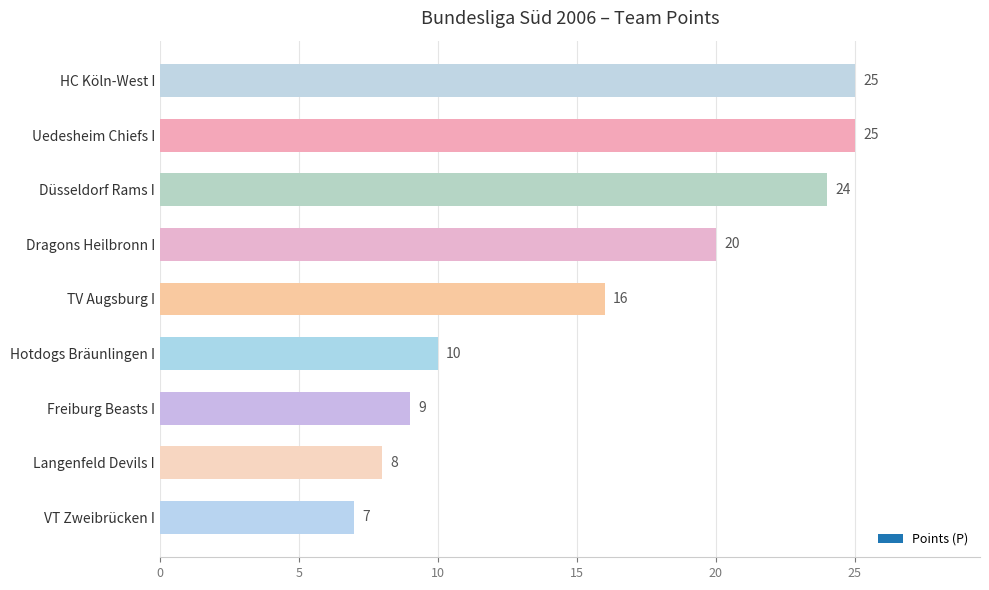

What is the change in value from Hotdogs Bräunlingen I to Freiburg Beasts I?

-1